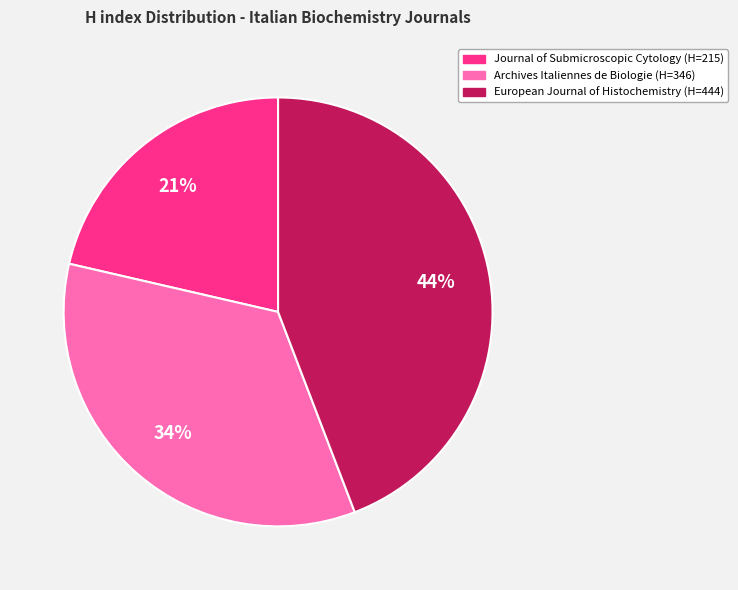

Is the sum of Archives Italiennes de Biologie and Journal of Submicroscopic Cytology greater than half?

Yes